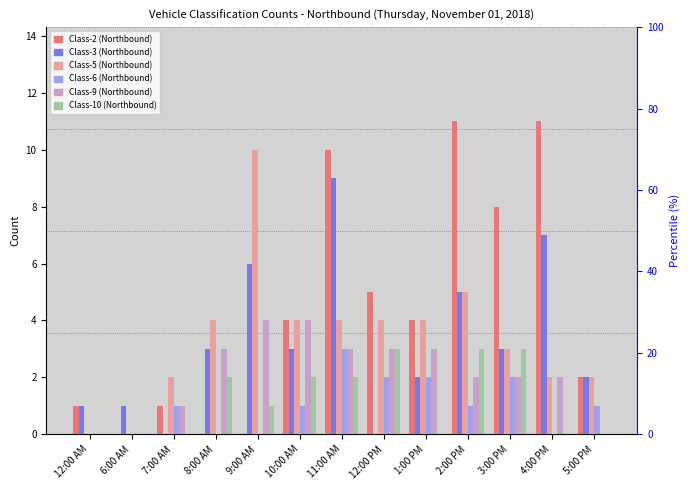

What position from the left is 10:00 AM?

6